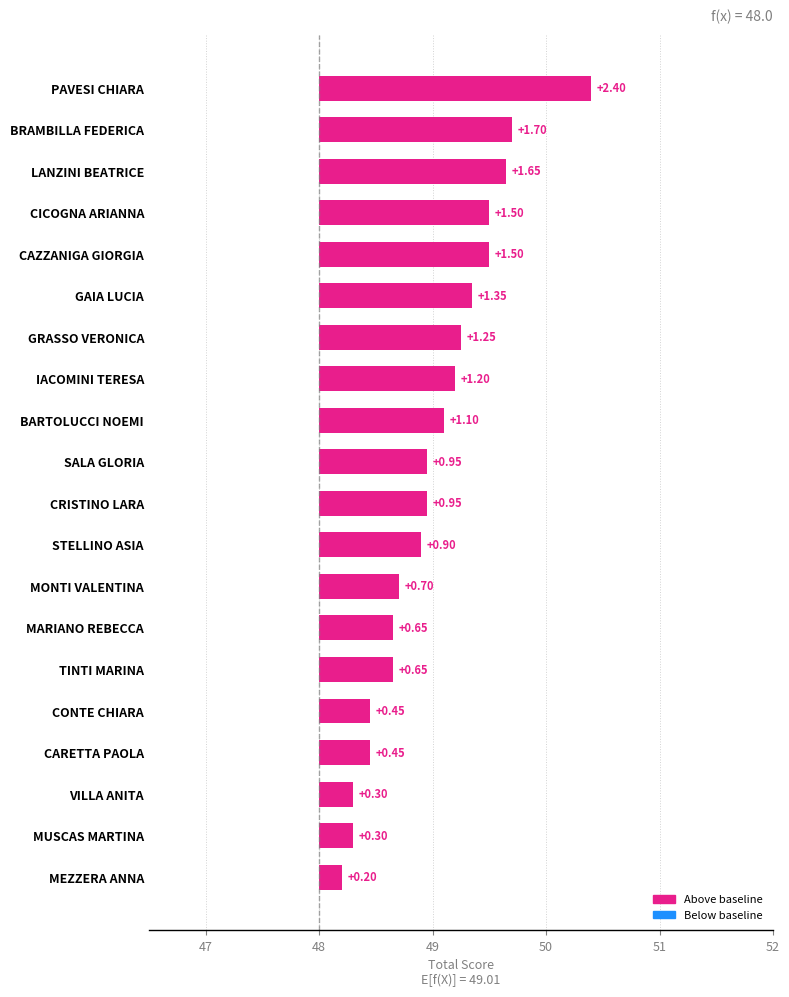

What is the difference between the second highest and minimum values?

1.5